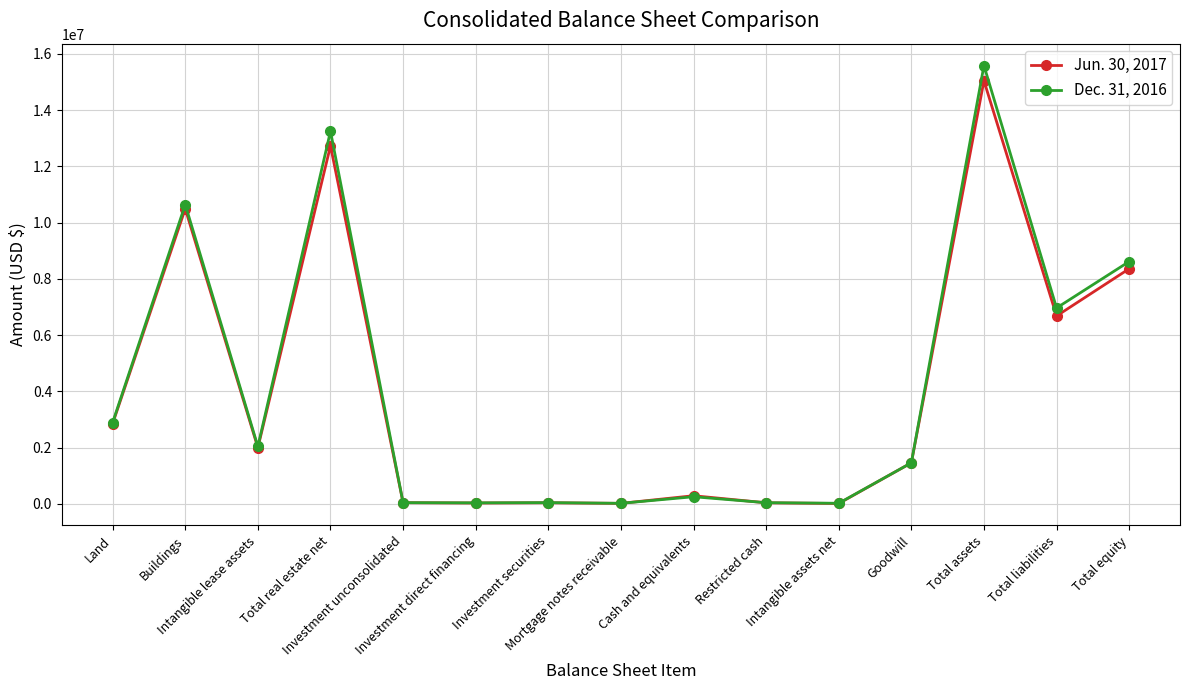

What is the total value across all series at Investment securities?

89465